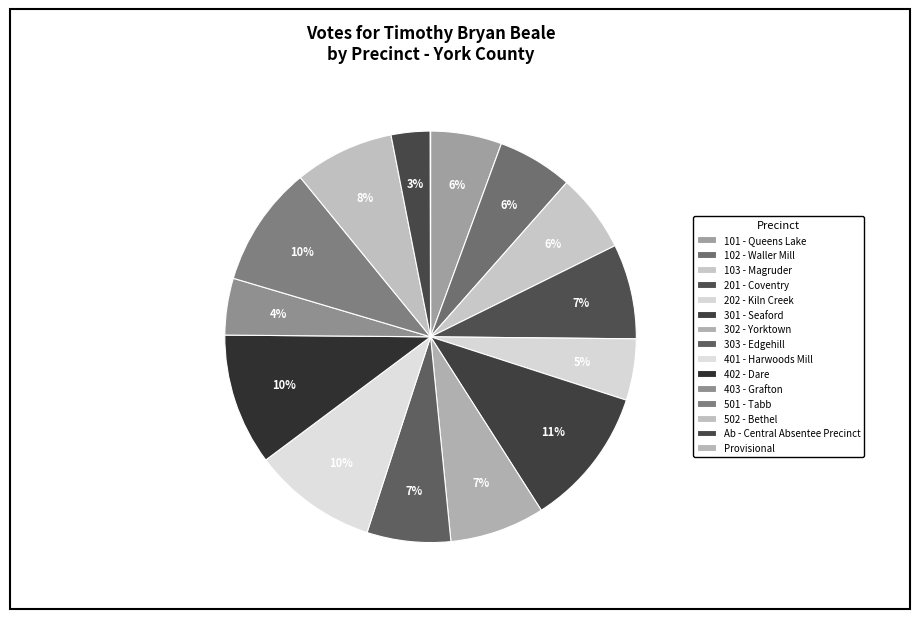

To the nearest percent, what portion does 202 - Kiln Creek represent?

5%